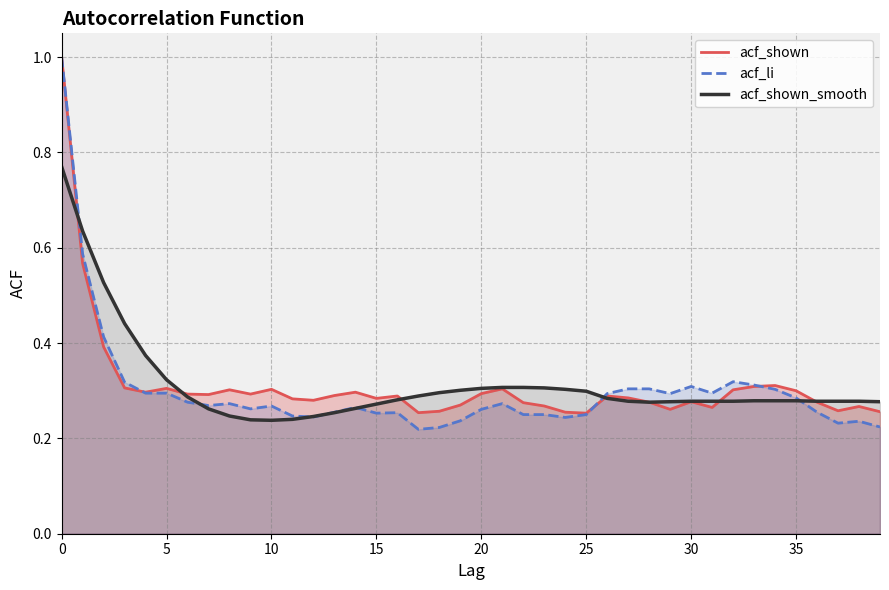

Is it true that acf_li equals 0.5 at 0?

False